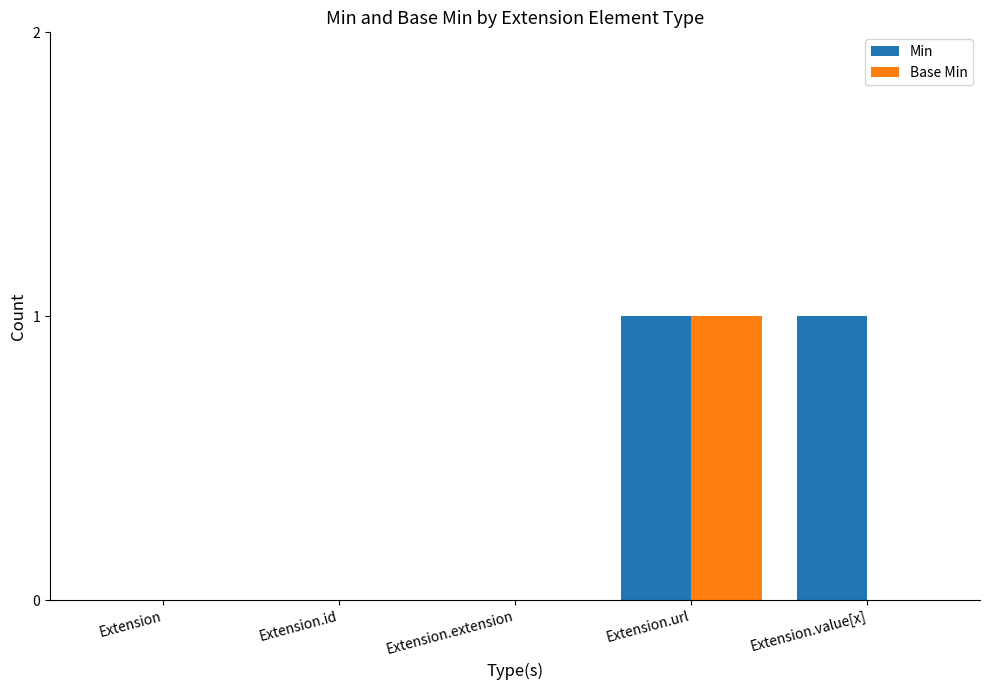

The Base Min series shows 0 at Extension.id. True or false?

True